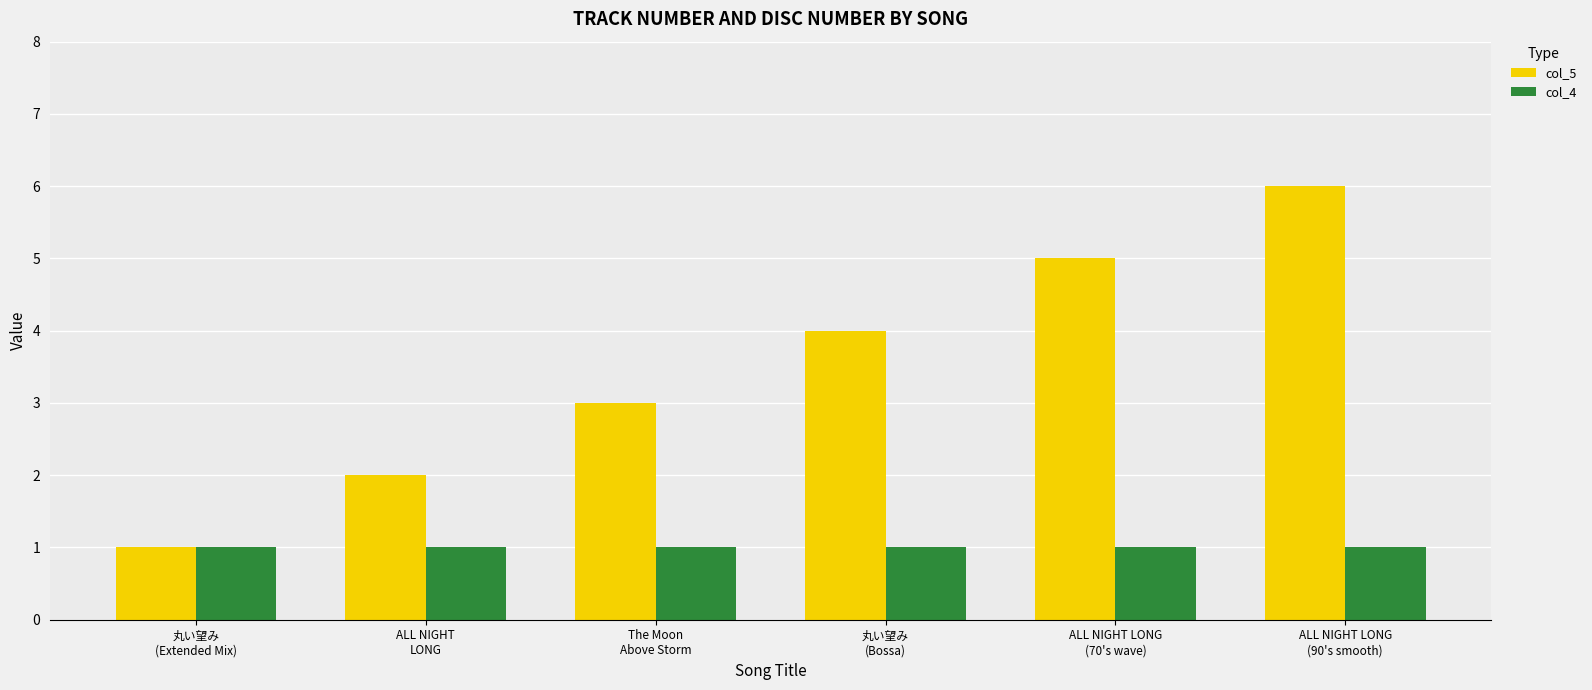

The value of col_5 at ALL NIGHT LONG
(90's smooth) is 6. True or false?

True